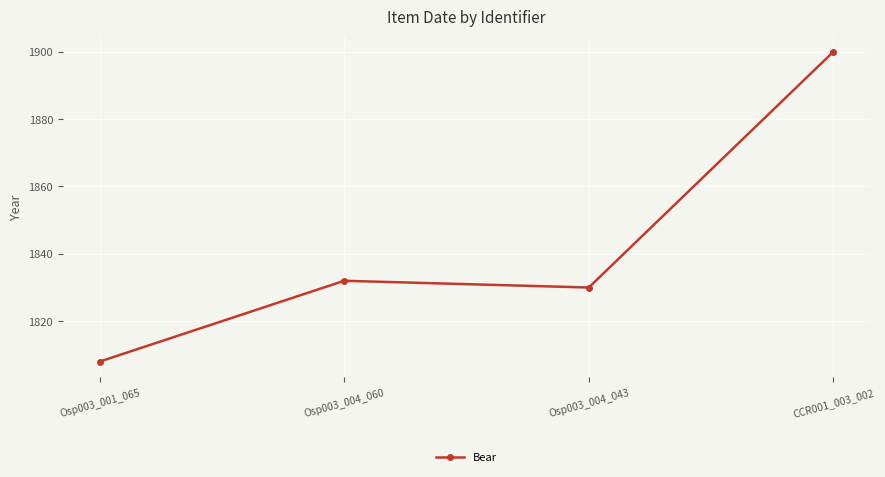

What is the sum of all values?

7370